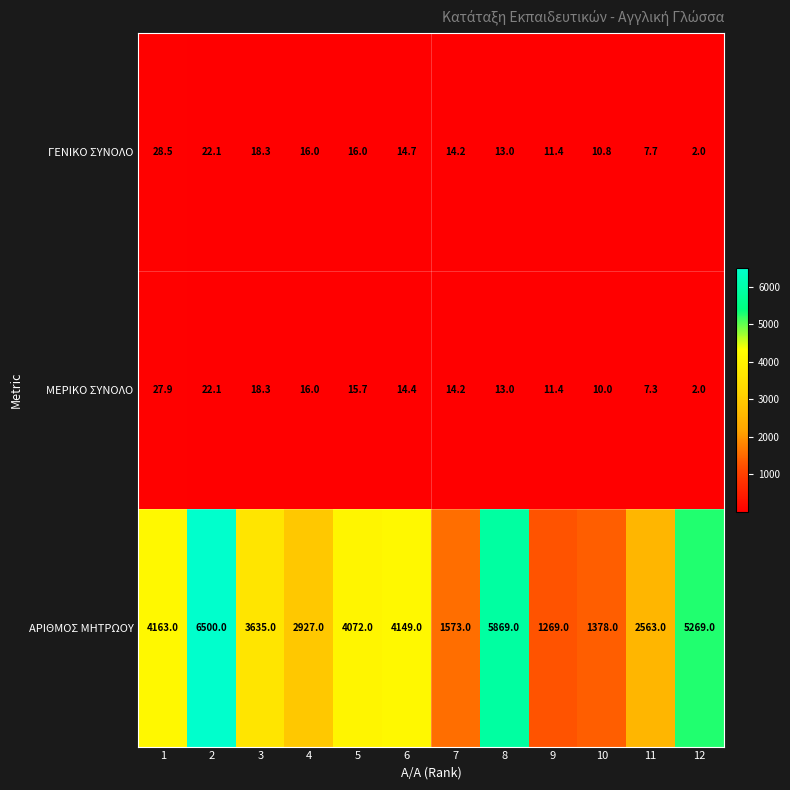

Rank the categories by ΑΡΙΘΜΟΣ ΜΗΤΡΩΟΥ value from lowest to highest.

9, 10, 7, 11, 4, 3, 5, 6, 1, 12, 8, 2